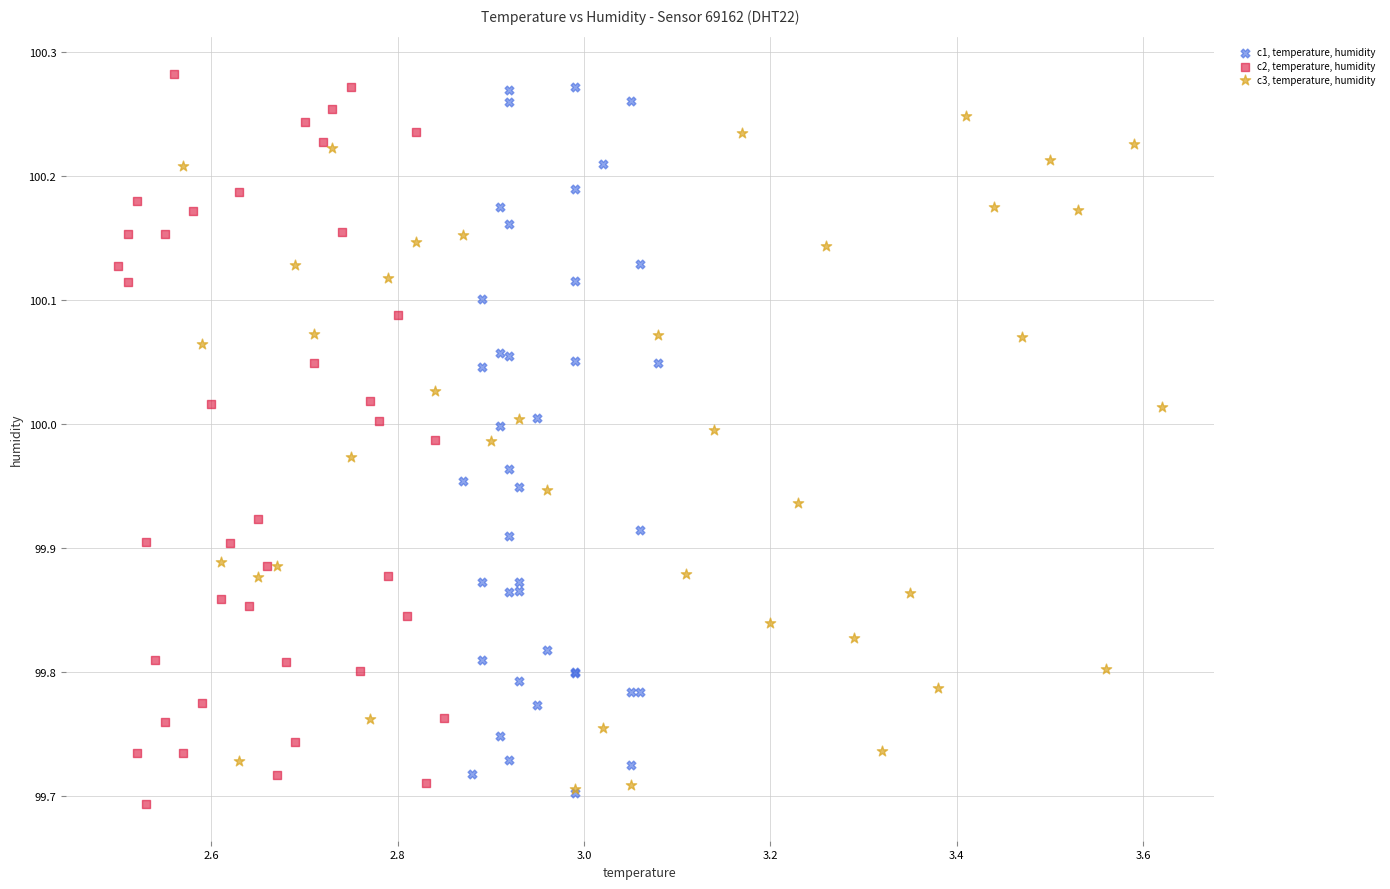

Which series reaches the maximum Y coordinate?

c2, temperature, humidity